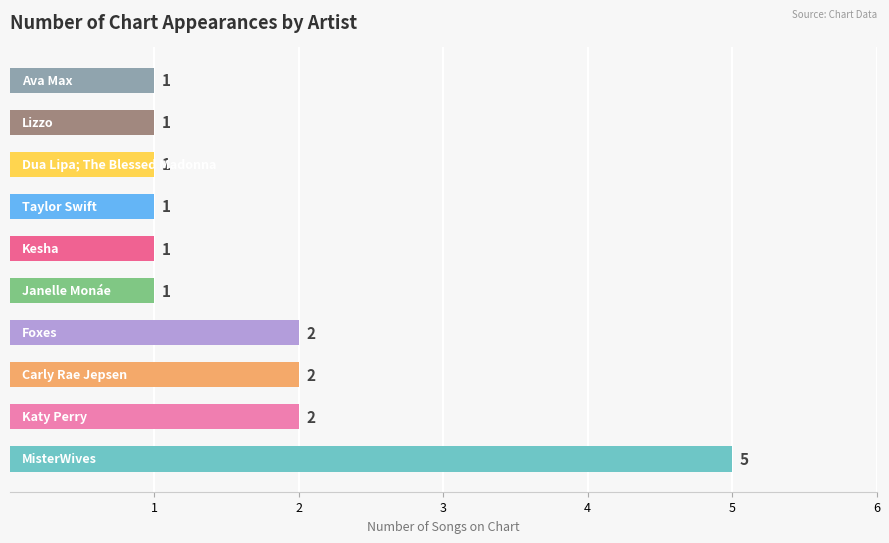

What is the sum of all values?

17